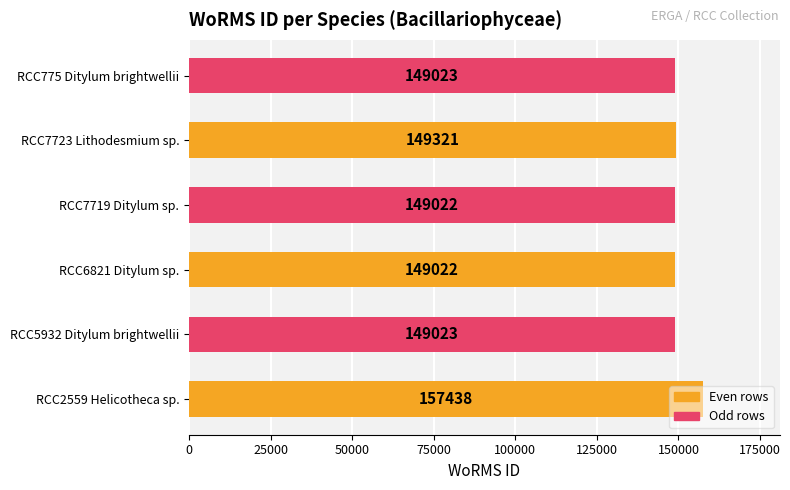

What is the difference between the second highest and minimum values?

299